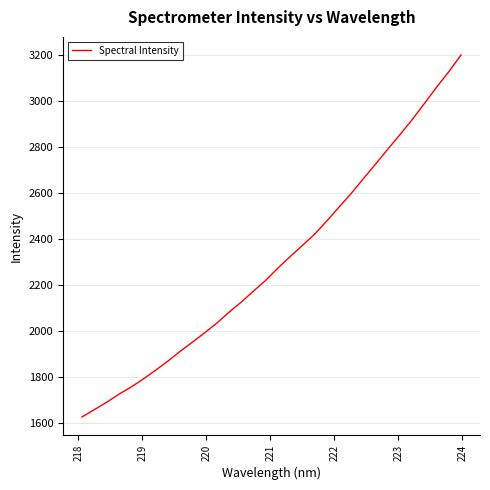

What is the maximum value shown in the chart?

3200.0